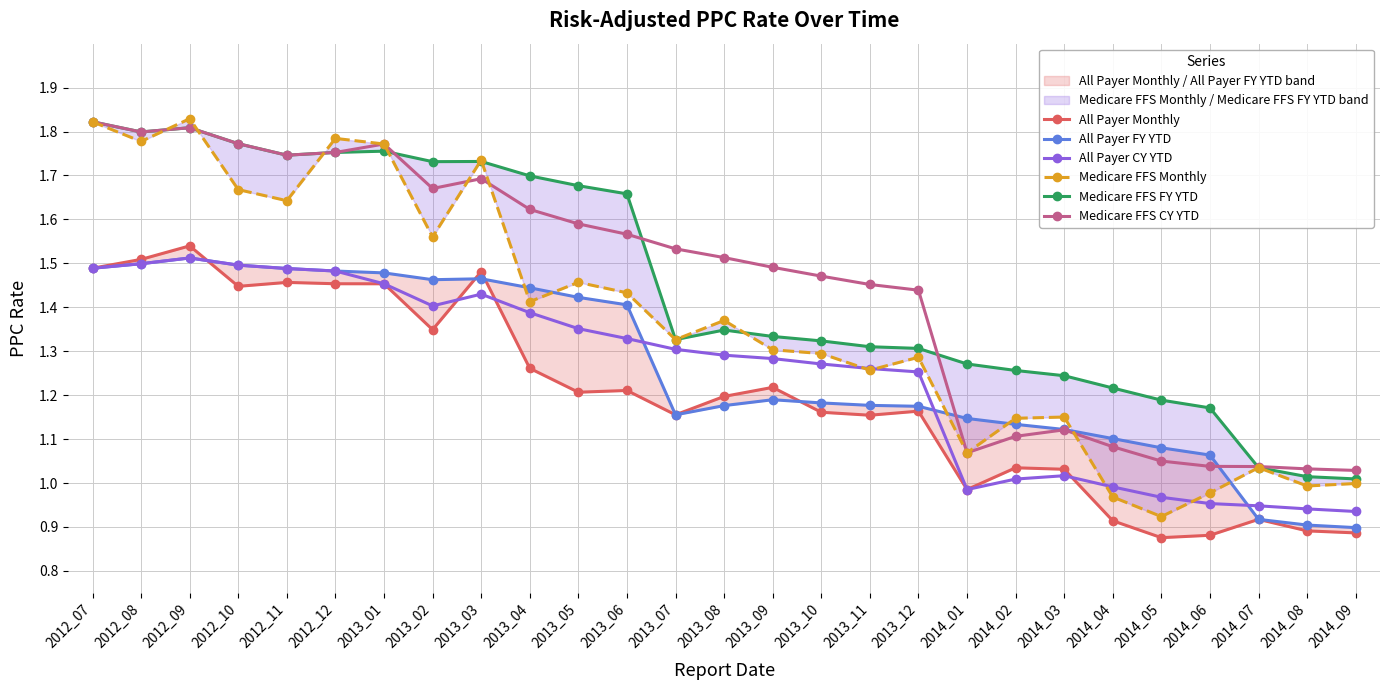

Is the value of All Payer Monthly at 2014_03 greater than the value of Medicare FFS CY YTD at 2014_04?

No